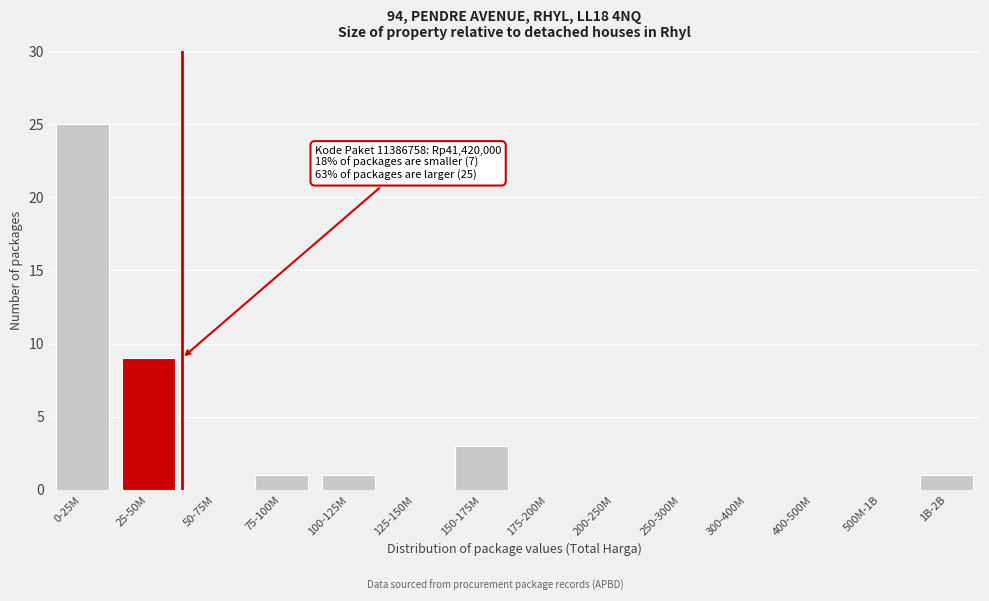

Reading right to left, what are all the values shown in this chart?

1B-2B=1	500M-1B=0	400-500M=0	300-400M=0	250-300M=0	200-250M=0	175-200M=0	150-175M=3	125-150M=0	100-125M=1	75-100M=1	50-75M=0	25-50M=9	0-25M=25